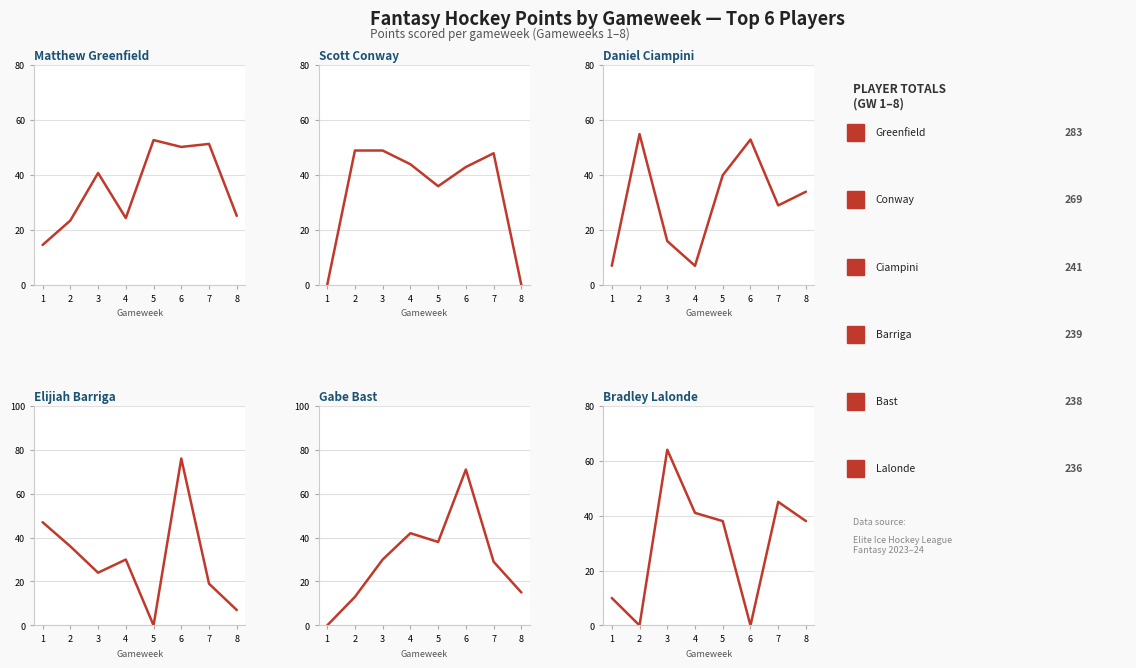

The Elijiah Barriga series shows 9.7 at 8. True or false?

False